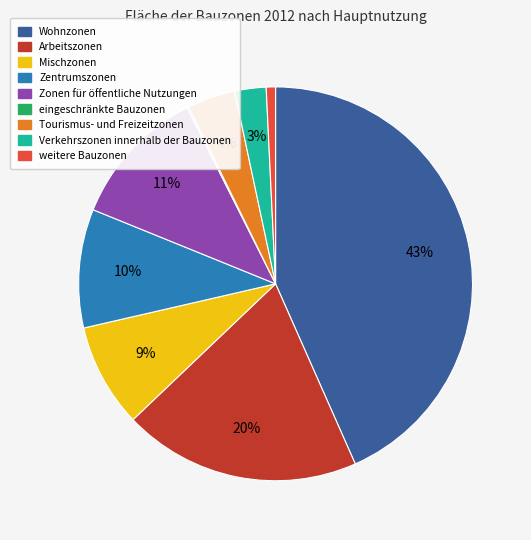

True or false: Tourismus- und Freizeitzonen accounts for 4% of the total.

True